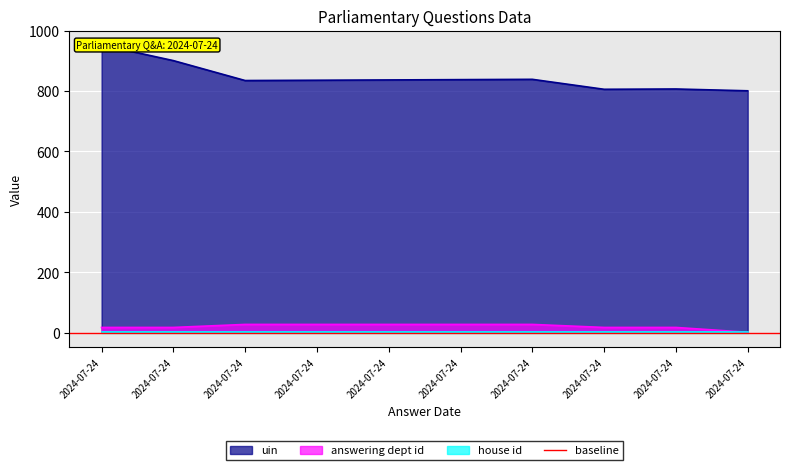

How many lines are shown in the chart?

2